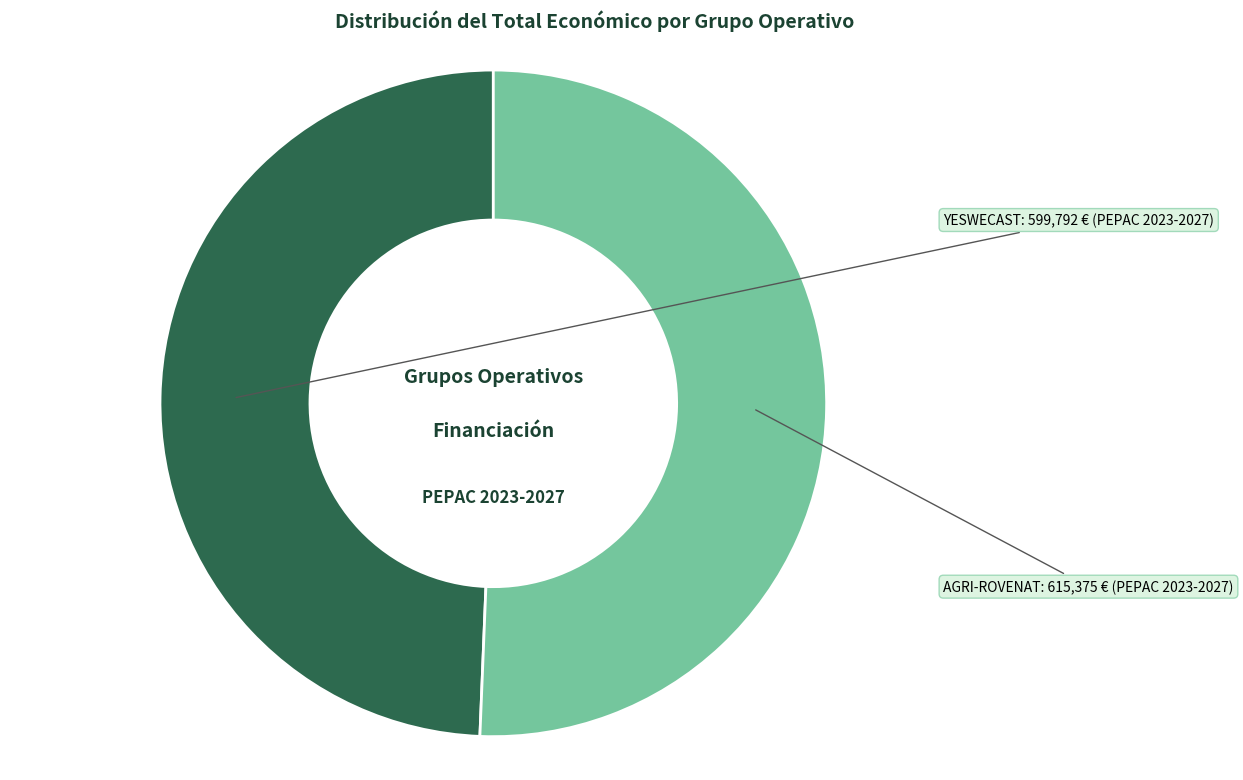

What is the largest slice in the pie chart?

AGRI-ROVENAT